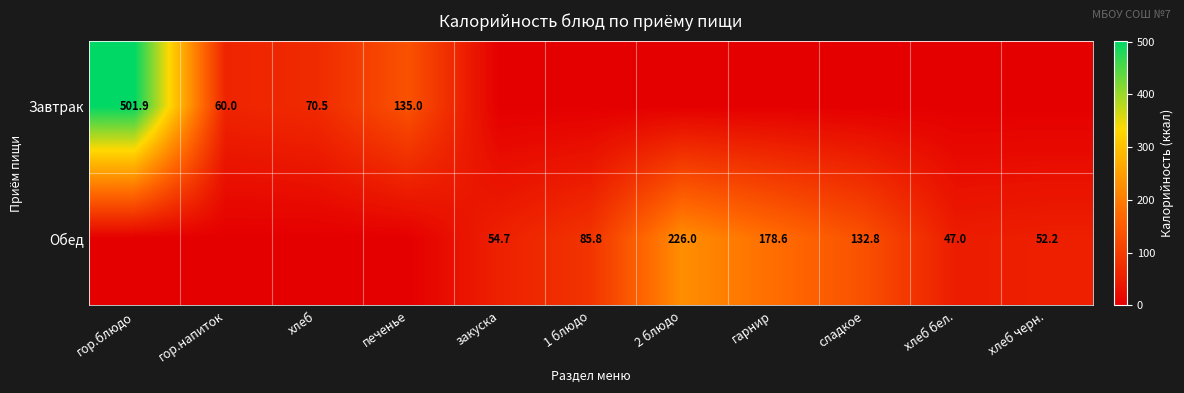

What is the total value across all series at хлеб черн.?

52.2